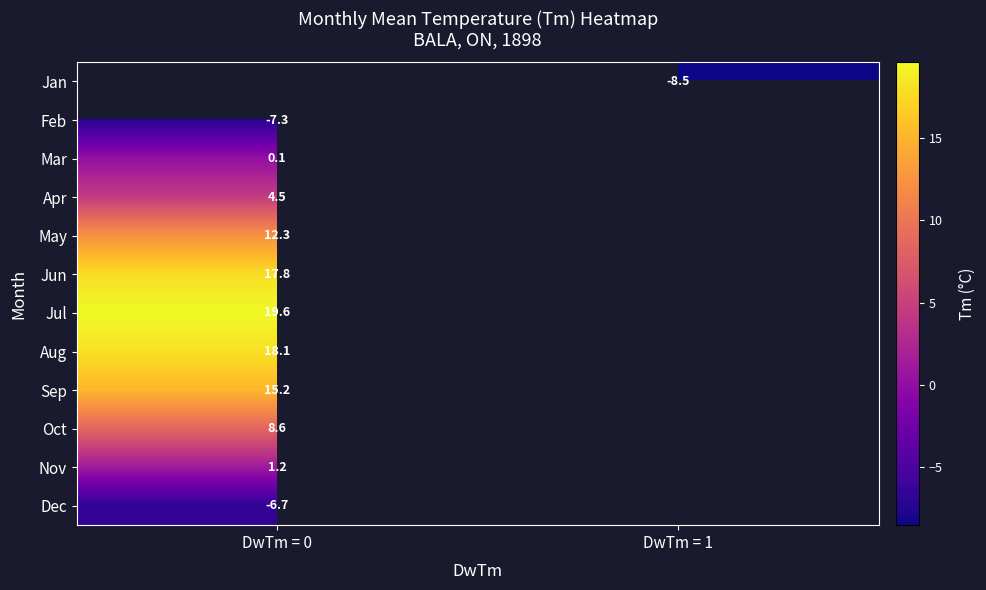

The Sep series shows 15.2 at DwTm = 0. True or false?

True